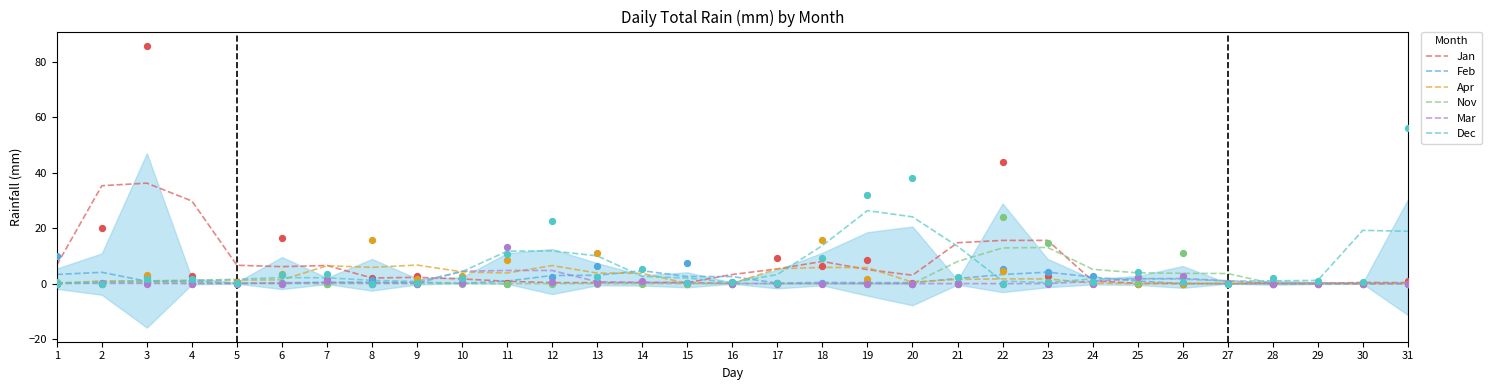

At which category is the sum across all series the highest?

2